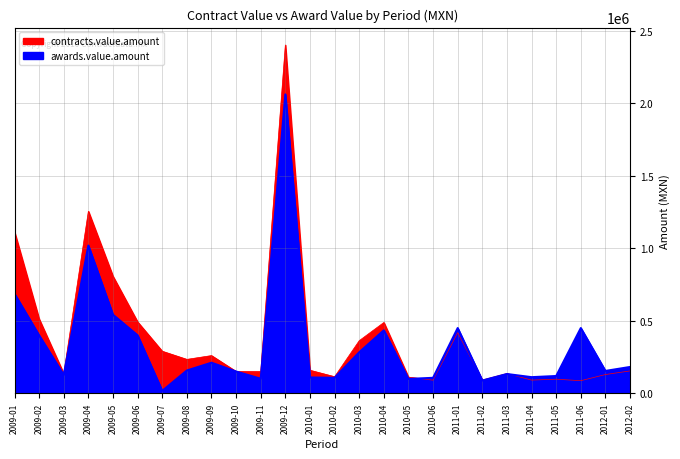

In contracts.value.amount, how many points are lower than both neighbors (excluding endpoints)?

8